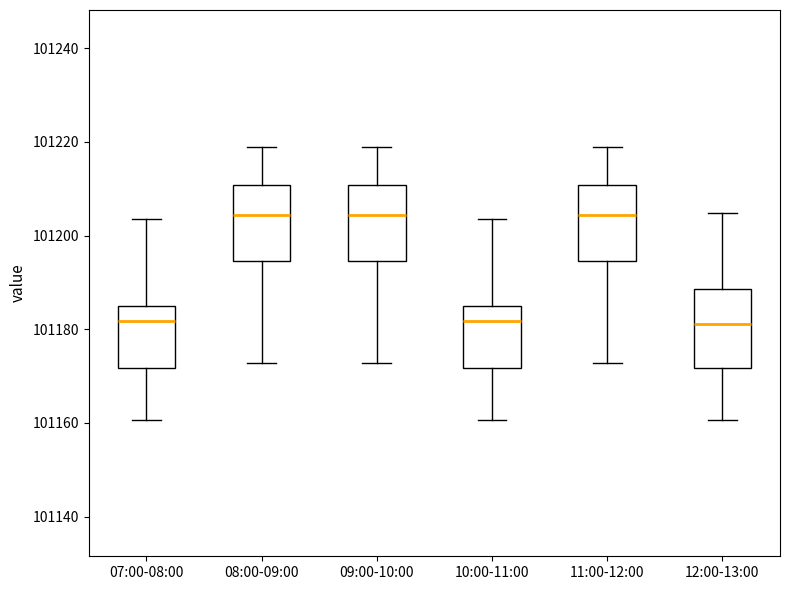

Where is the upper edge of the box for 11:00-12:00 on the y-axis? The values are not printed on the chart, so give them approximately, as read against the axis.

101210